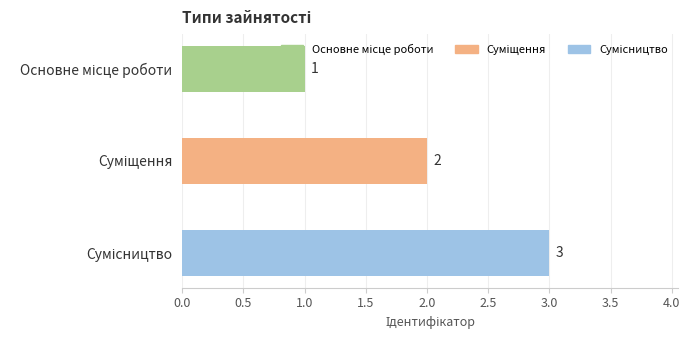

How many values are between 1 and 3?

3